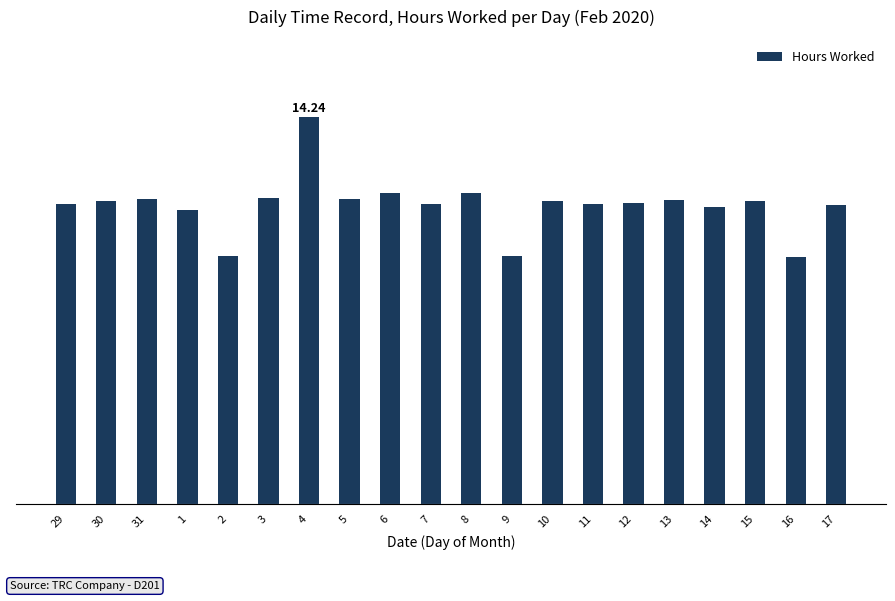

At which label is the value closest to 11?

17